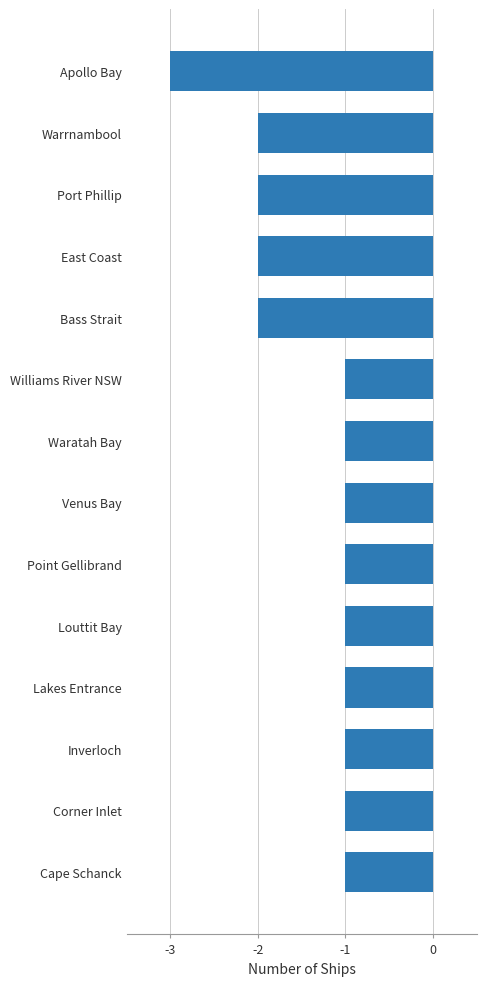

Is it true that the value at Cape Schanck is -1?

True